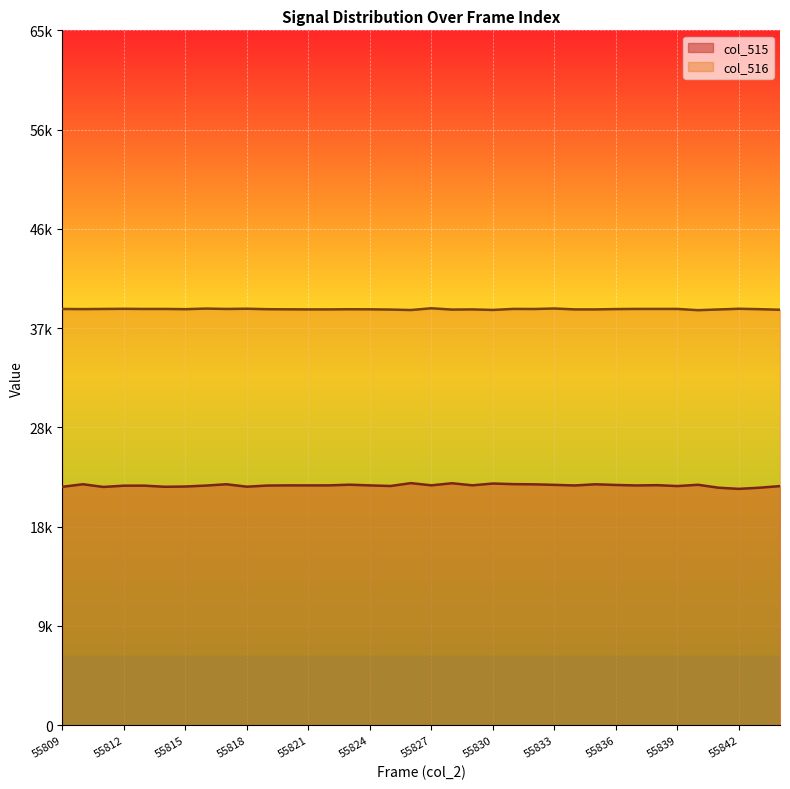

Read the col_515 value at 55816, to the nearest 50.

22600